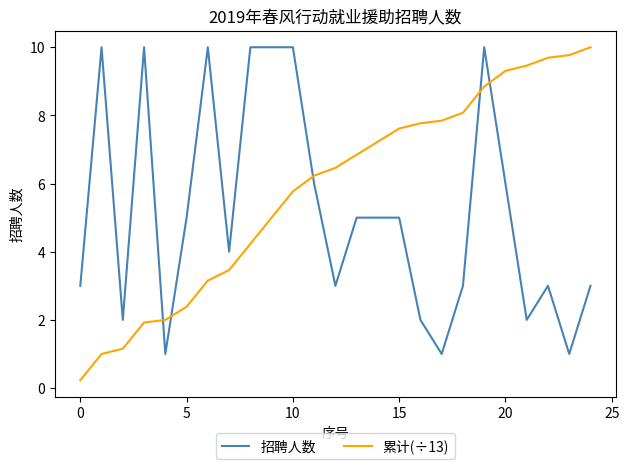

How many distinct data groups are displayed?

2